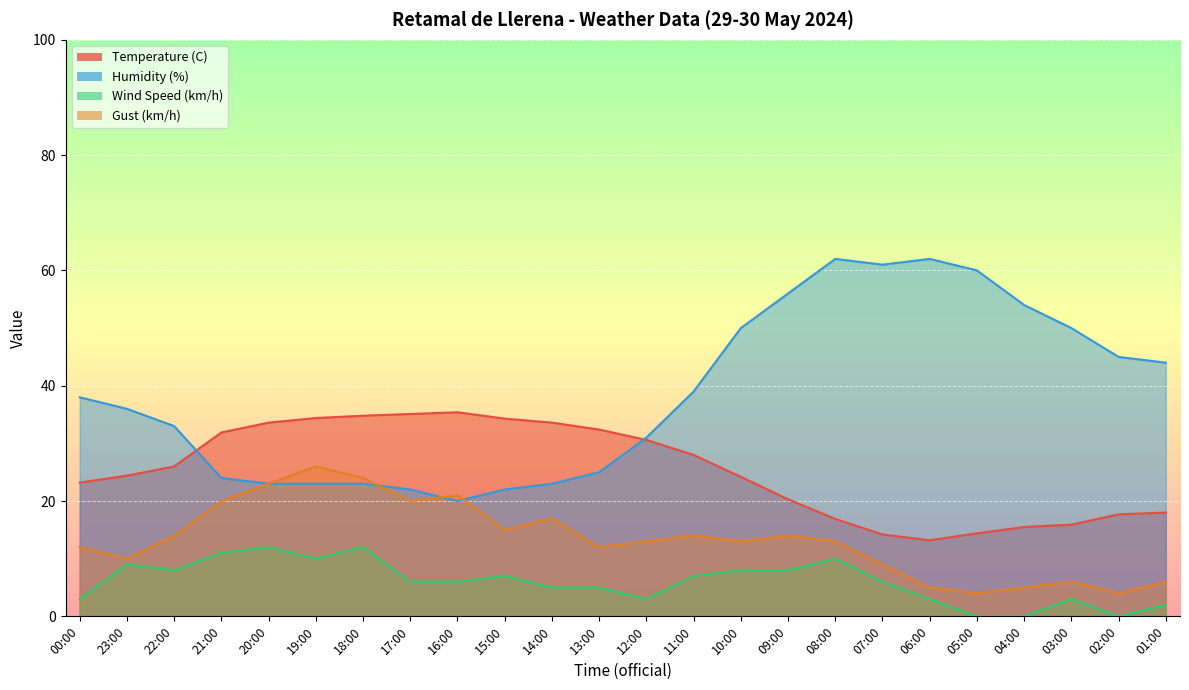

Reading right to left, extract all data points from this chart.

Temperature (C): 18.0	17.7	15.9	15.5	14.4	13.2	14.2	16.9	20.3	24.2	28.0	30.6	32.4	33.6	34.3	35.4	35.1	34.8	34.4	33.6	31.9	26.0	24.4	23.2
Humidity (%): 44.0	45.0	50.0	54.0	60.0	62.0	61.0	62.0	56.0	50.0	39.0	31.0	25.0	23.0	22.0	20.0	22.0	23.0	23.0	23.0	24.0	33.0	36.0	38.0
Wind Speed (km/h): 2.0	0.0	3.0	0.0	0.0	3.0	6.0	10.0	8.0	8.0	7.0	3.0	5.0	5.0	7.0	6.0	6.0	12.0	10.0	12.0	11.0	8.0	9.0	3.0
Gust (km/h): 6.0	4.0	6.0	5.0	4.0	5.0	9.0	13.0	14.0	13.0	14.0	13.0	12.0	17.0	15.0	21.0	20.0	24.0	26.0	23.0	20.0	14.0	10.0	12.0